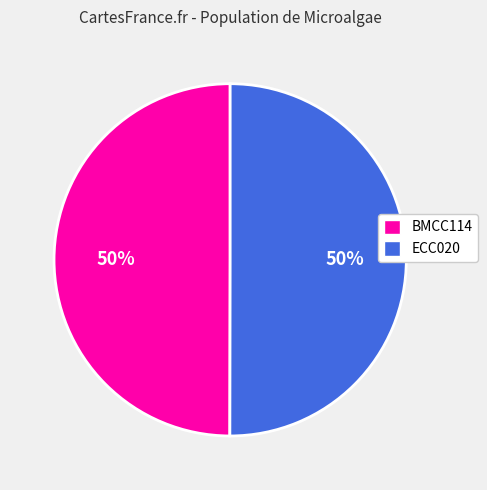

What is the ratio of the value at ECC020 to the value at BMCC114?

1.0